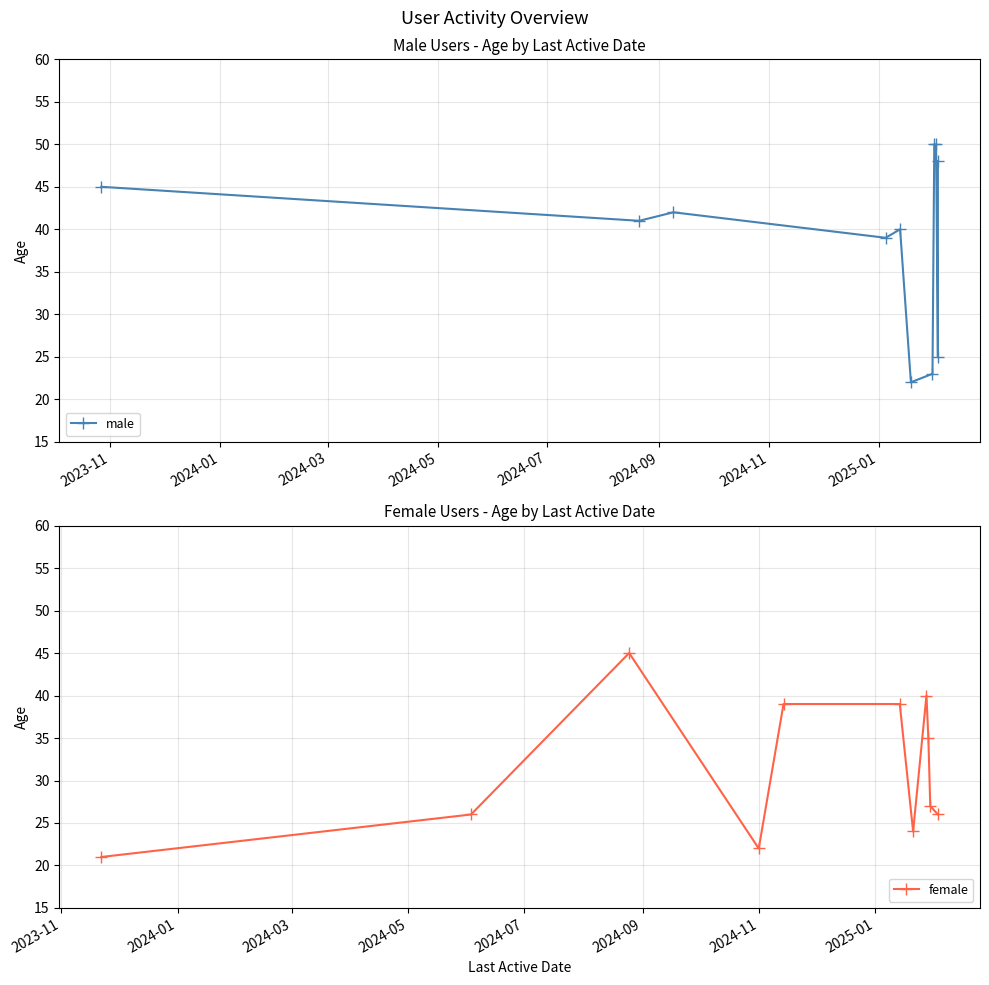

Does the chart display data point markers on the line(s)?

Yes